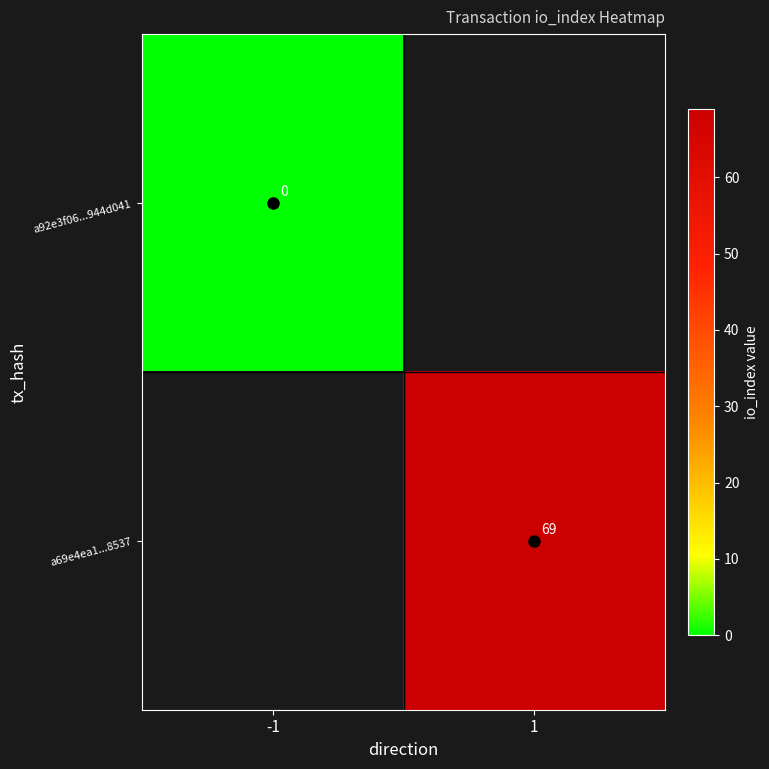

The value of a69e4ea1...8537 at 1 is 24.0. True or false?

False